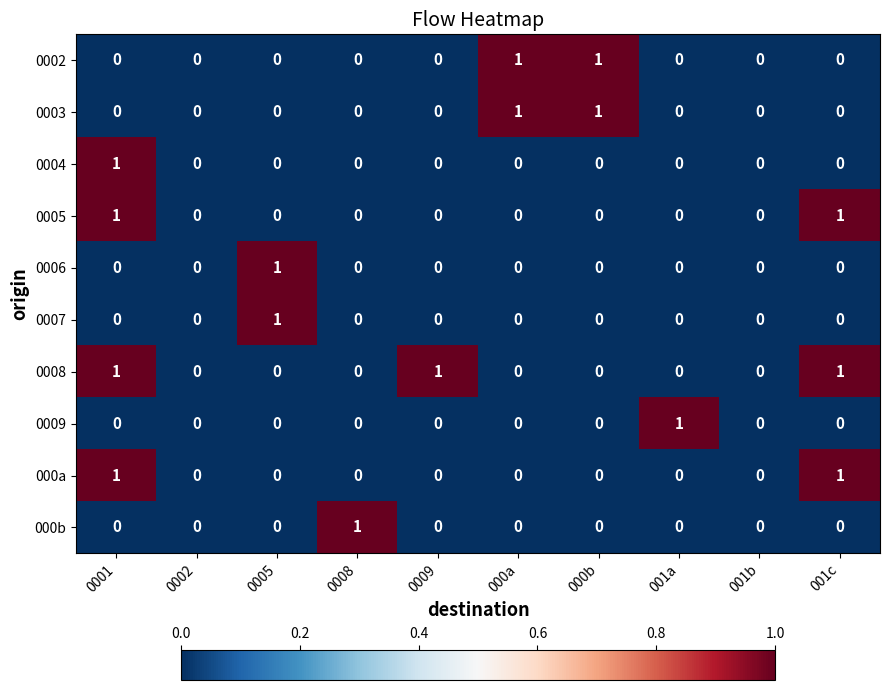

Is it true that 0004 equals -1 at 0002?

False